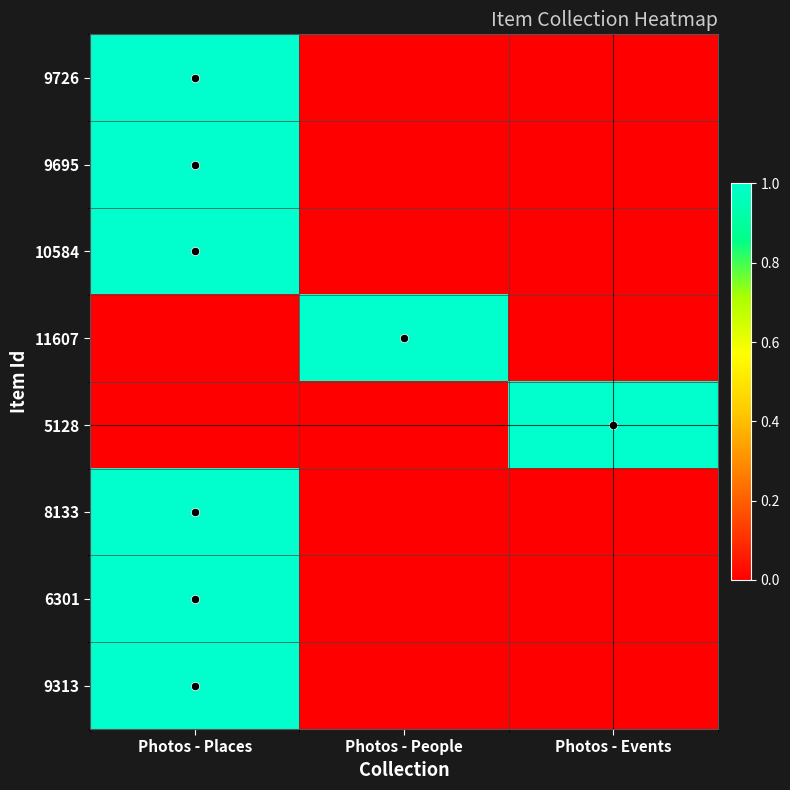

What is the greatest value displayed?

1